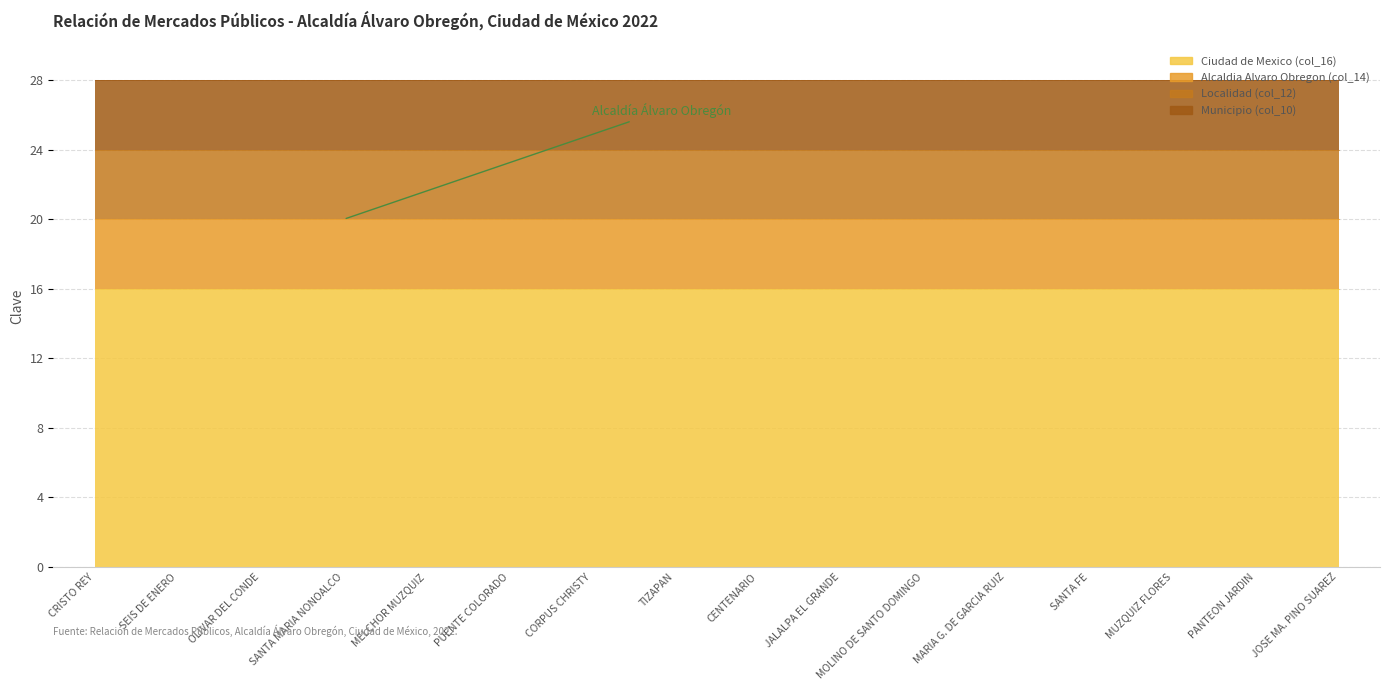

Which series has the largest range (max minus min)?

Ciudad de Mexico (col_16)